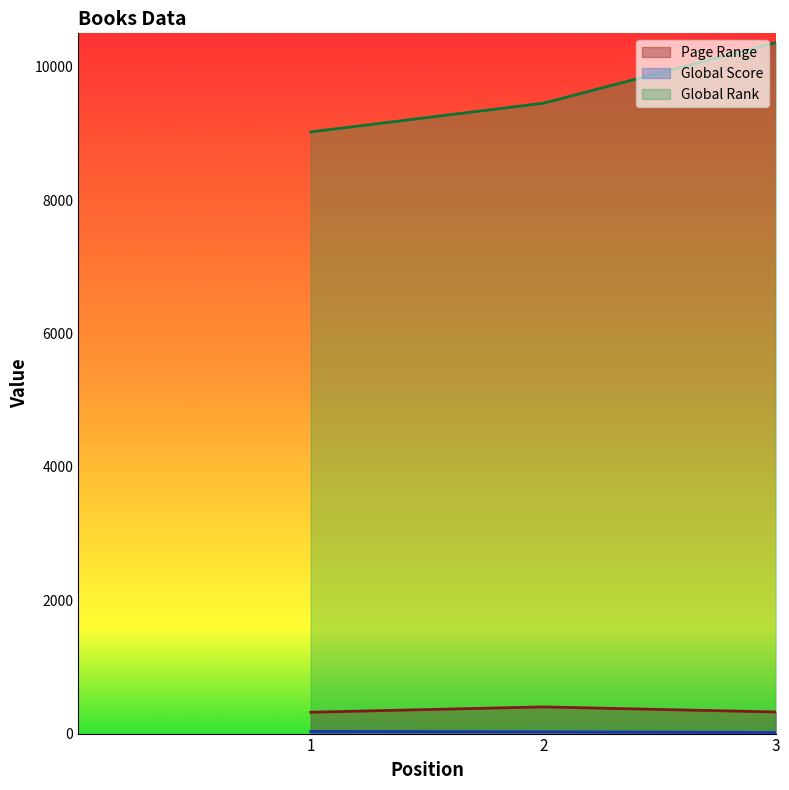

At which label is Page Range closest to 360?

3